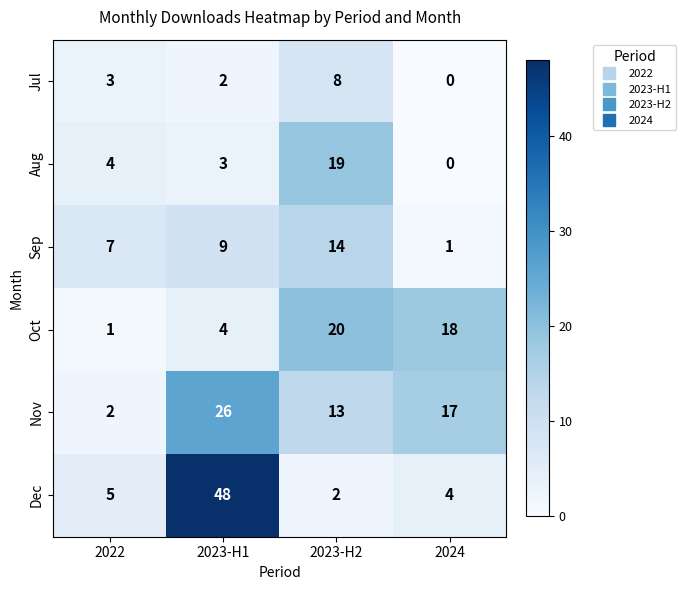

List the series in order of their peak value, highest first.

Dec, Nov, Oct, Aug, Sep, Jul